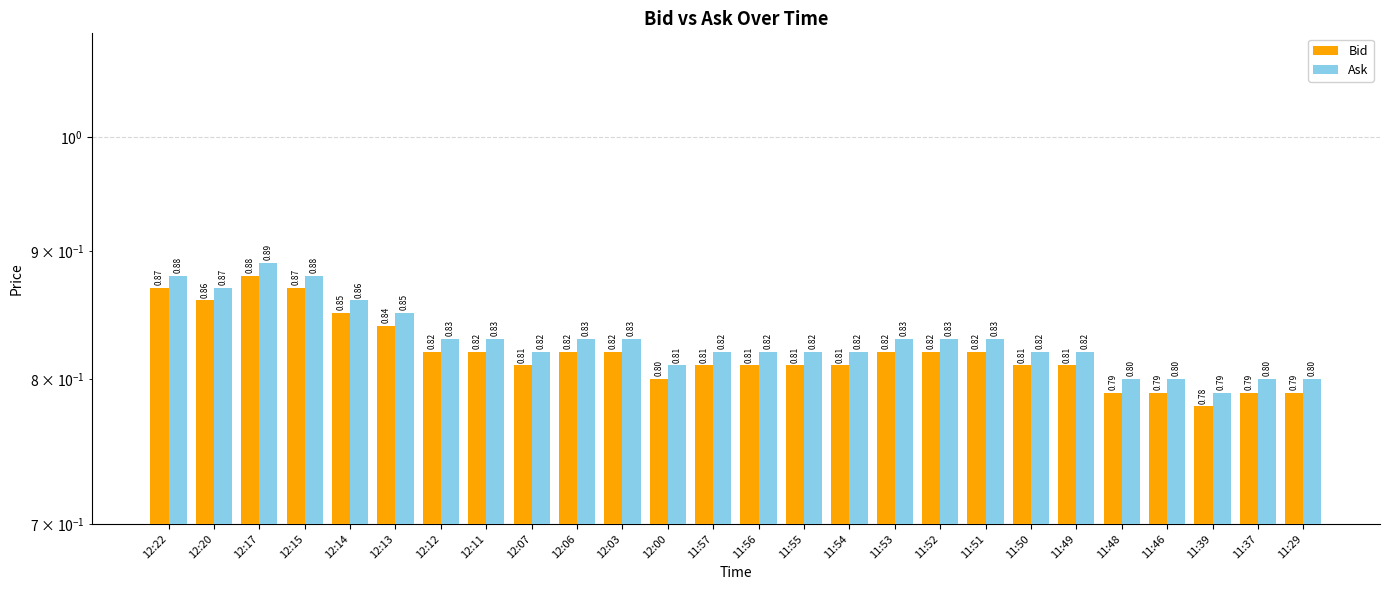

What is the sum of the Bid values at 12:13 and 12:11?

1.7